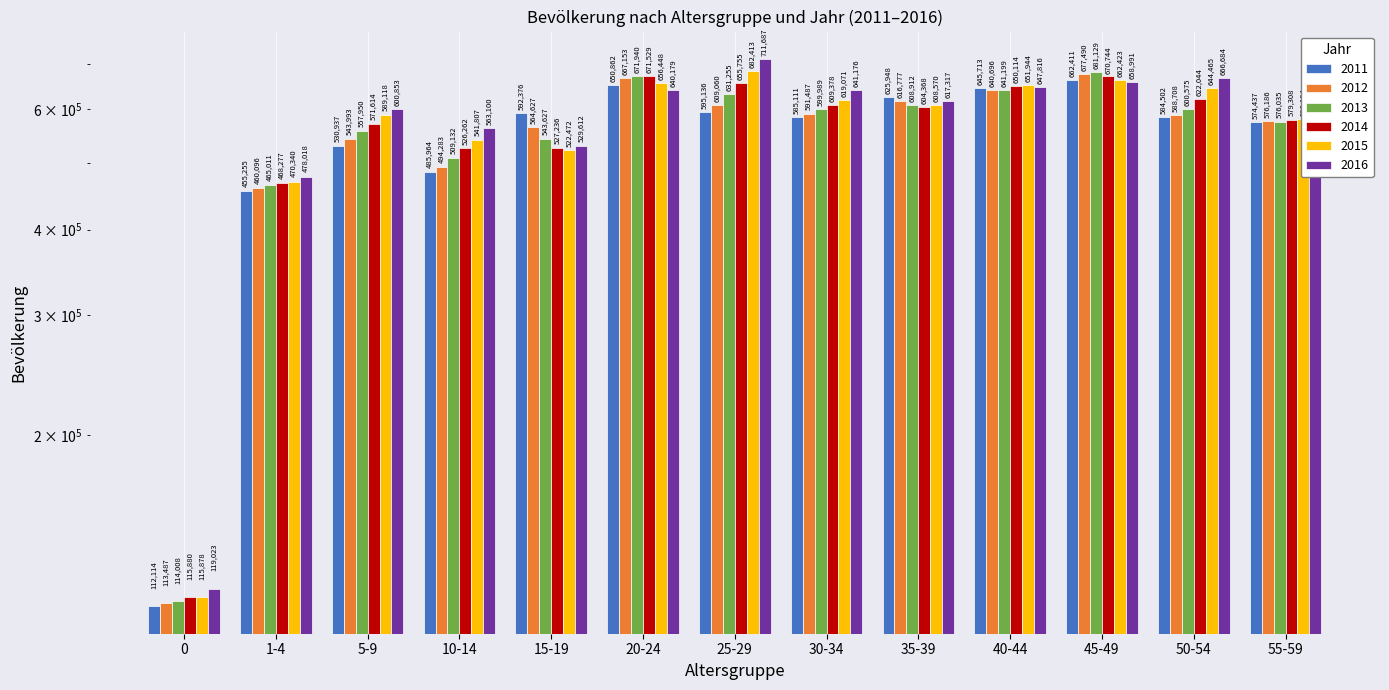

What is the lowest value of the 2011 series?

112114